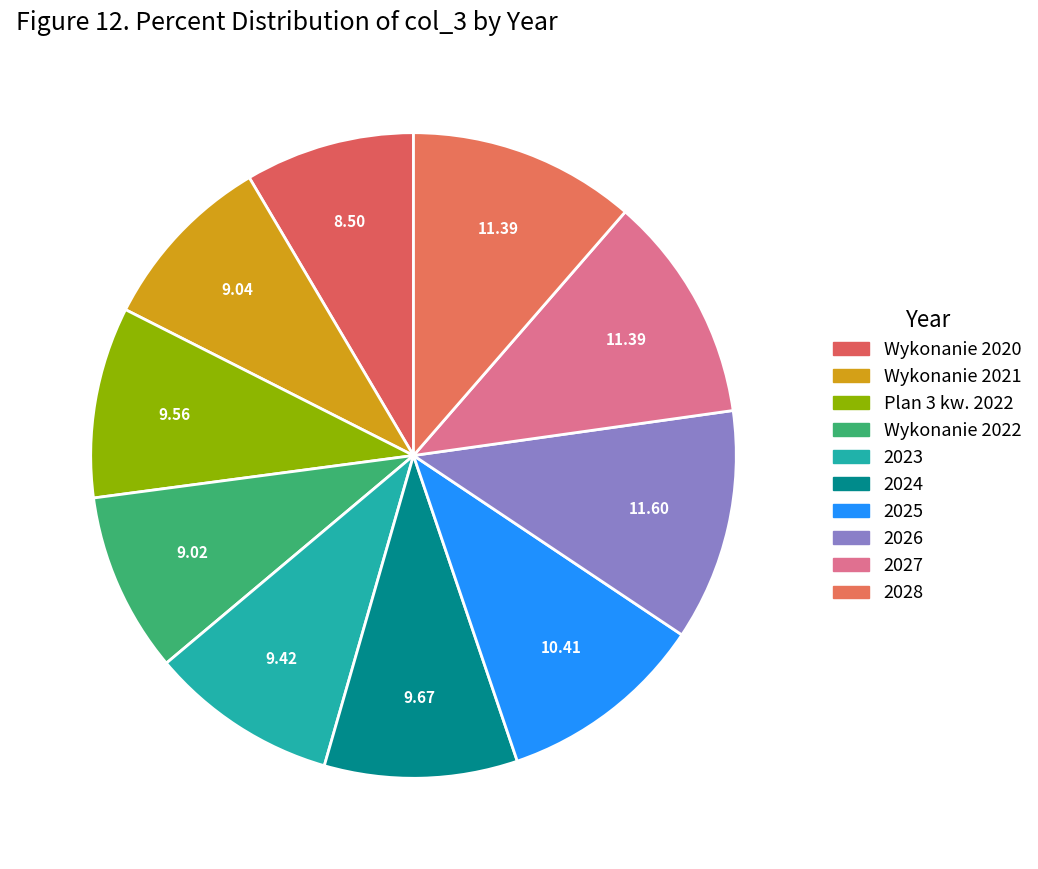

How many segments does this pie chart have?

10